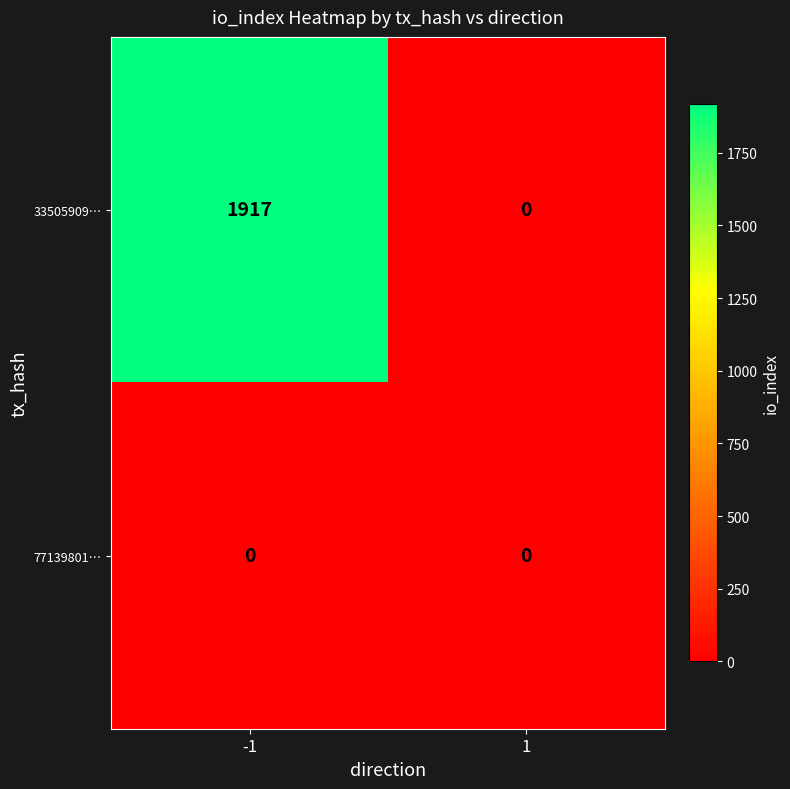

How many data points in 33505909… are less than 1917?

1